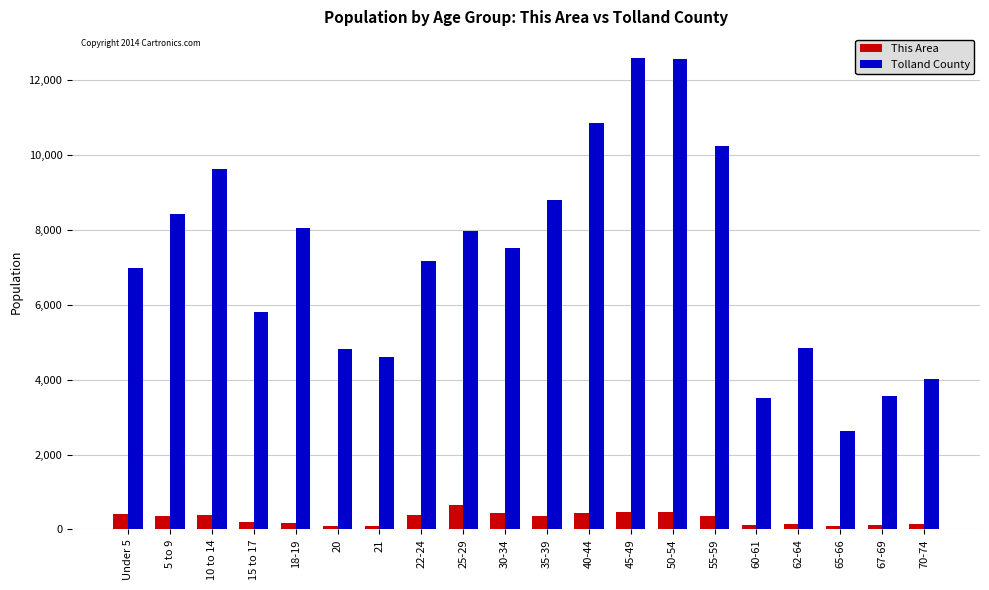

What is the average value of the This Area series?

294